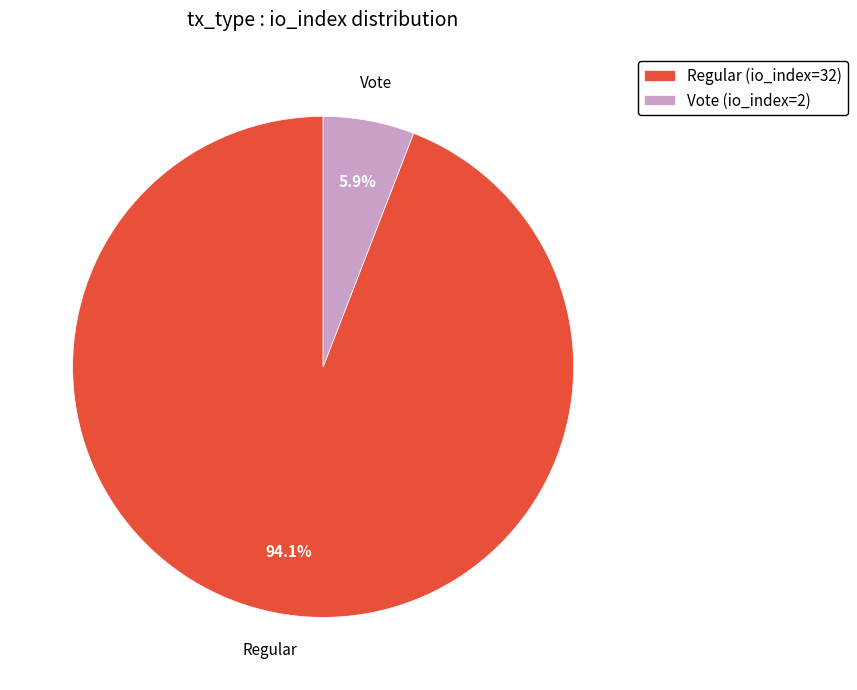

To the nearest percent, what is the combined percentage of Vote (io_index=2) and Regular (io_index=32)?

100%